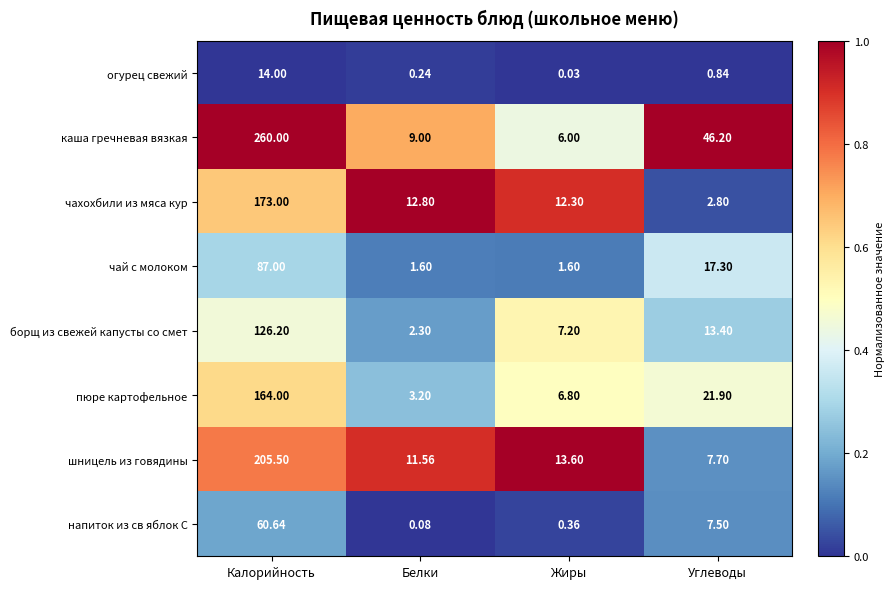

At which category is the sum across all series the highest?

Калорийность